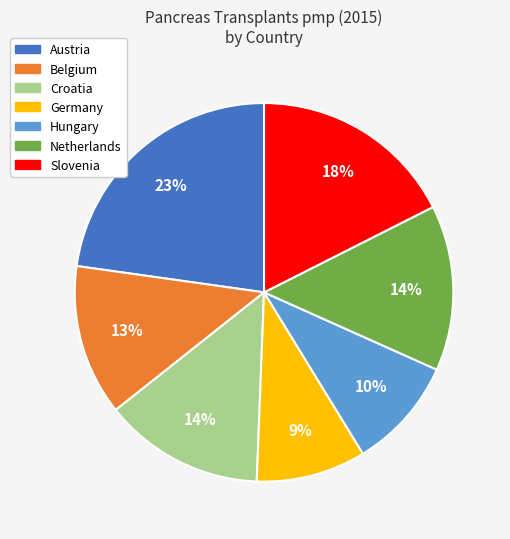

True or false: Hungary accounts for 1% of the total.

False